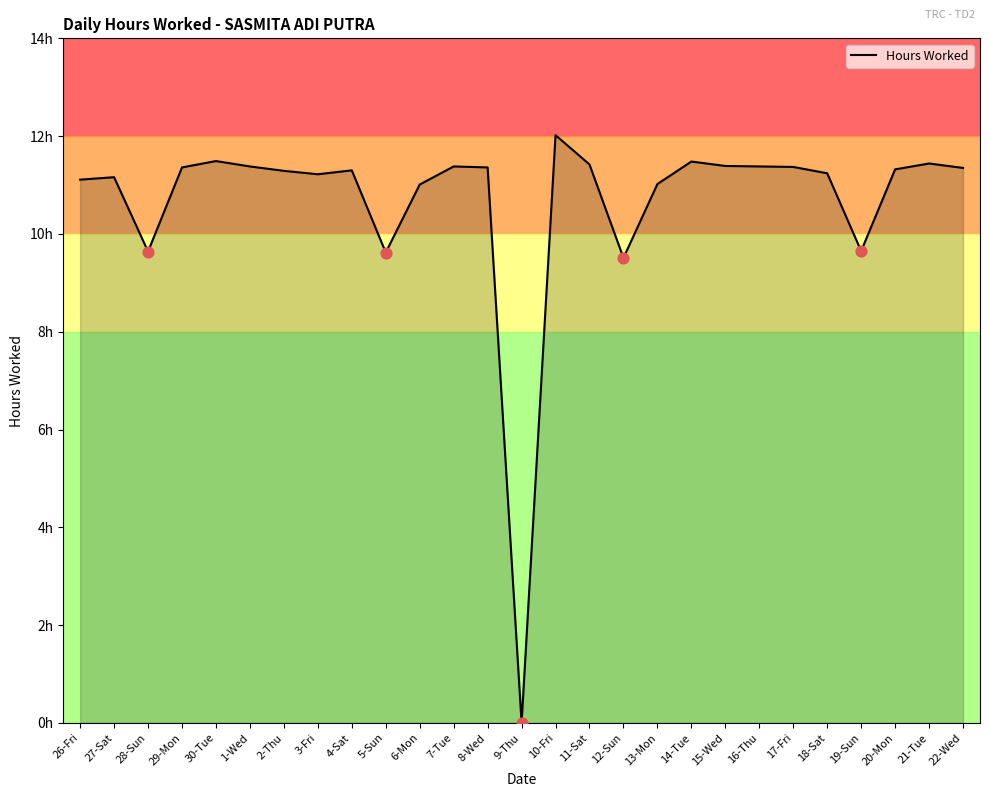

Between 12-Sun and 19-Sun, which is larger?

19-Sun